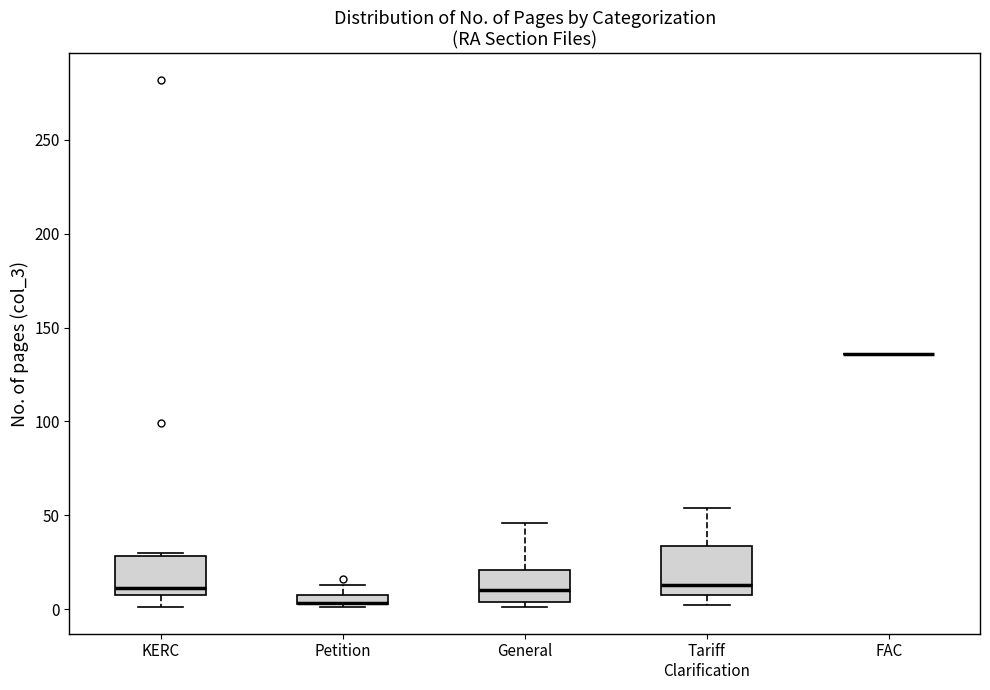

Where does the upper whisker of the box for General end on the y-axis? The values are not printed on the chart, so give them approximately, as read against the axis.

45